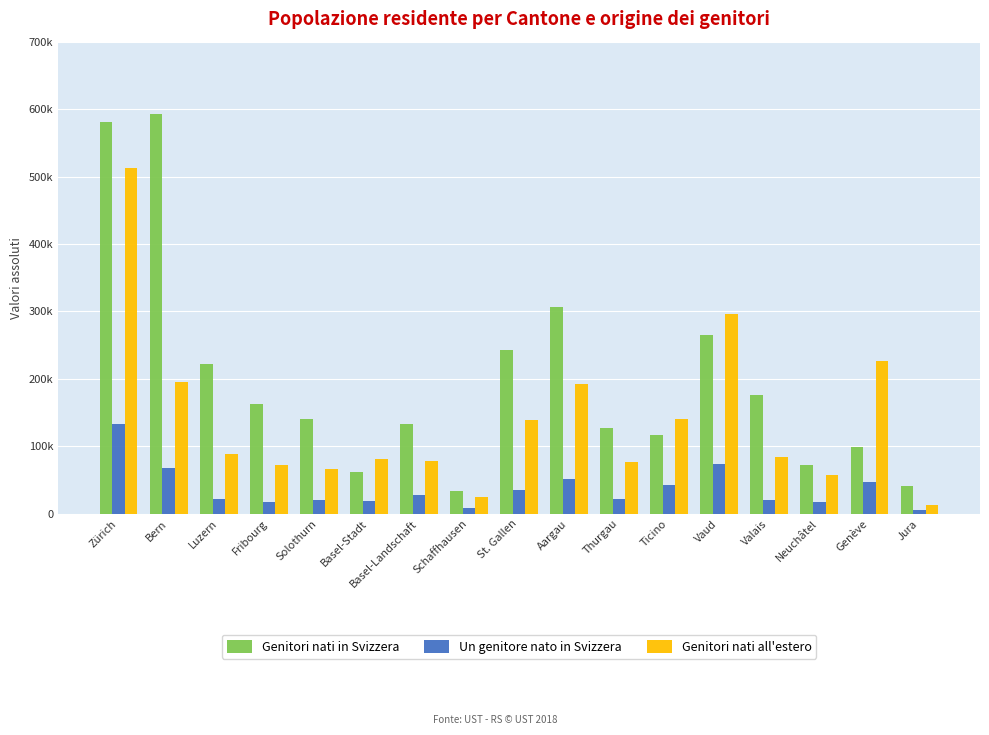

Are the bars horizontal?

No